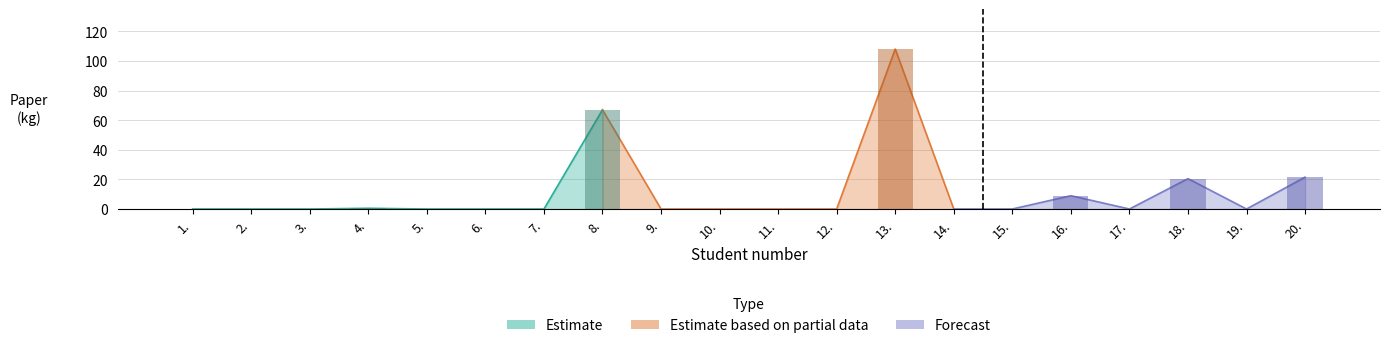

True or false: the data shows 49.7 at 2..

False